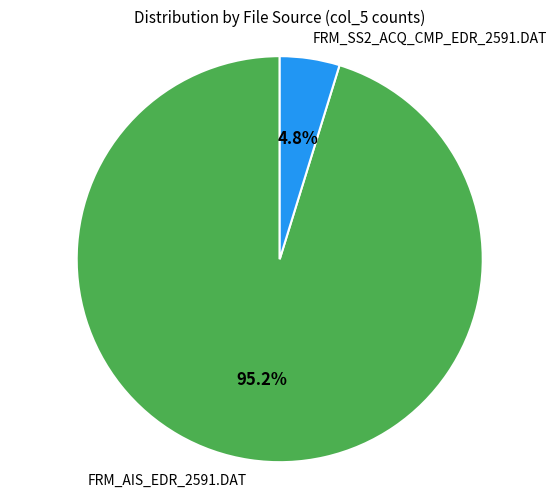

Which category has the smallest portion of the pie?

FRM_SS2_ACQ_CMP_EDR_2591.DAT